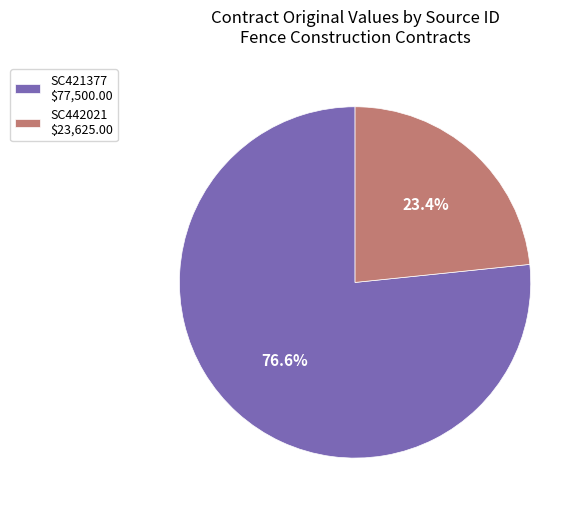

To the nearest percent, what is the difference between the SC421377 and SC442021 slice percentages?

53%